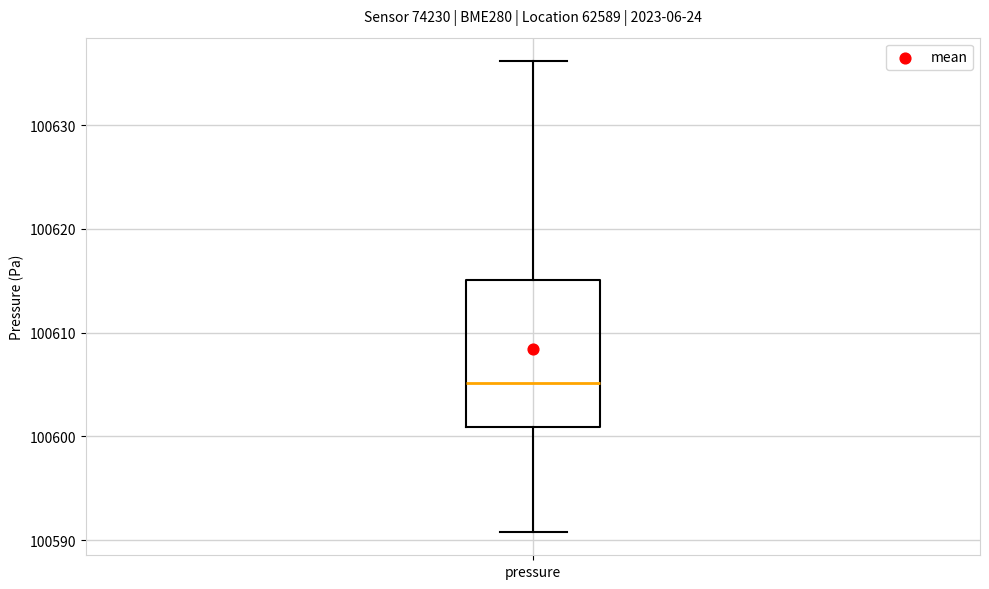

Where does the lower whisker of the box for pressure end on the y-axis? The values are not printed on the chart, so give them approximately, as read against the axis.

100591